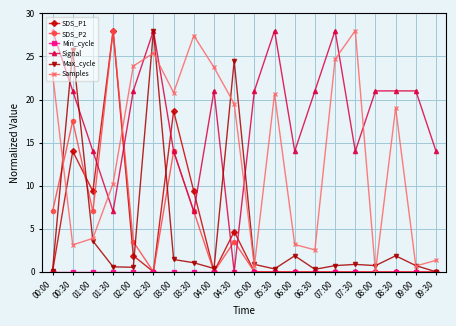

Between 08:30 and 09:00, which series saw the biggest shift?

Samples